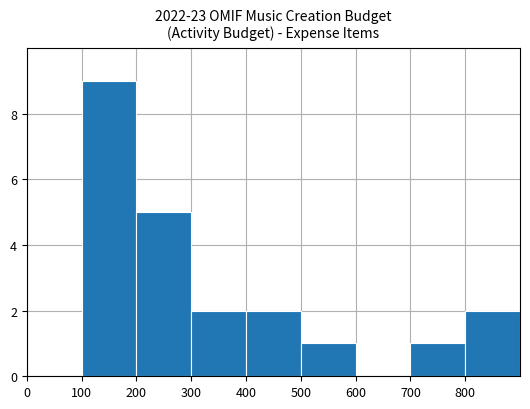

What is the maximum value shown in the chart?

9